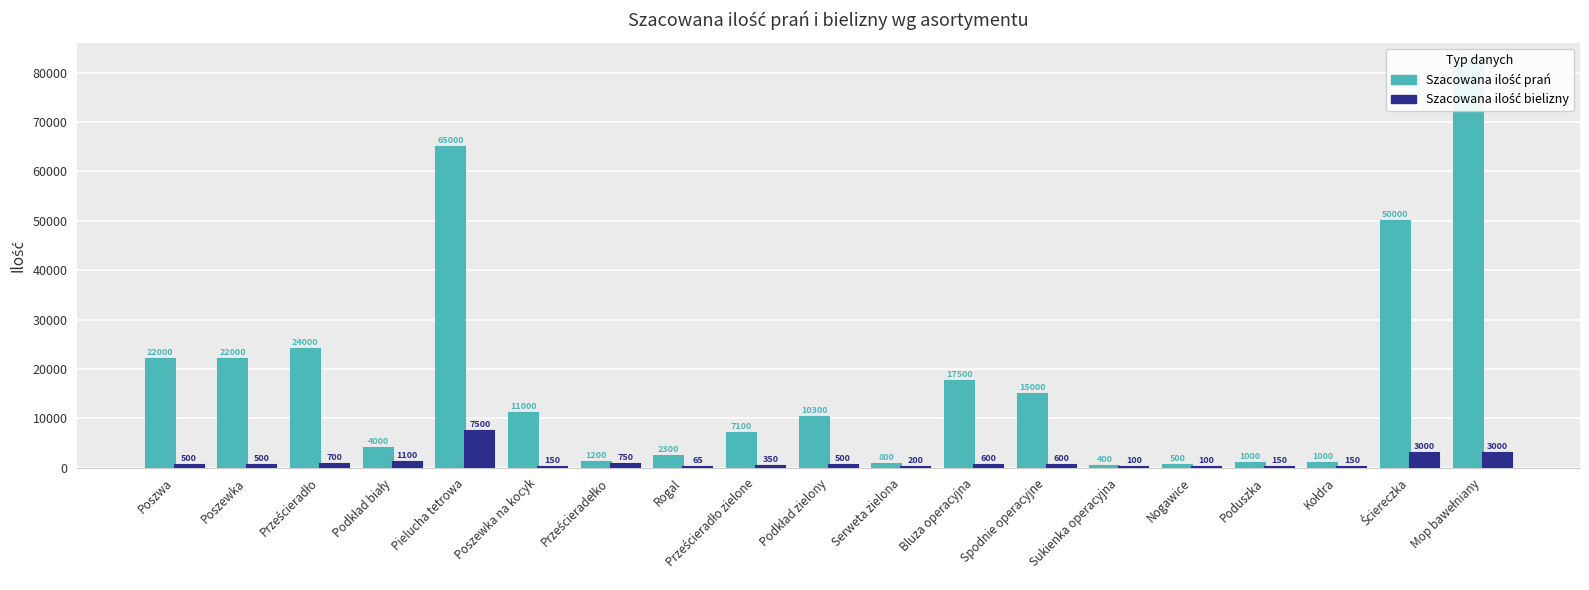

The Szacowana ilość prań series shows 2300 at Rogal. True or false?

True